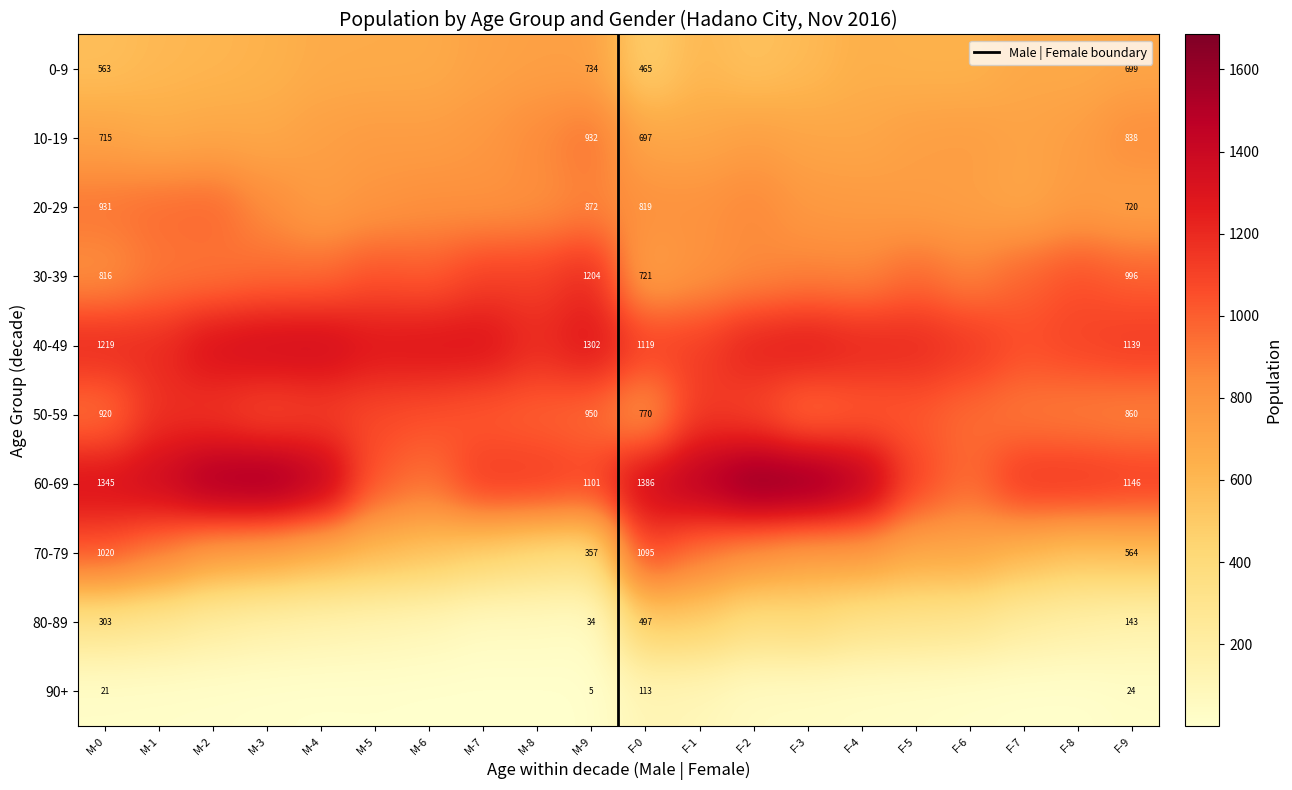

True or false: 50-59 has a value of 1631 at 14.

False